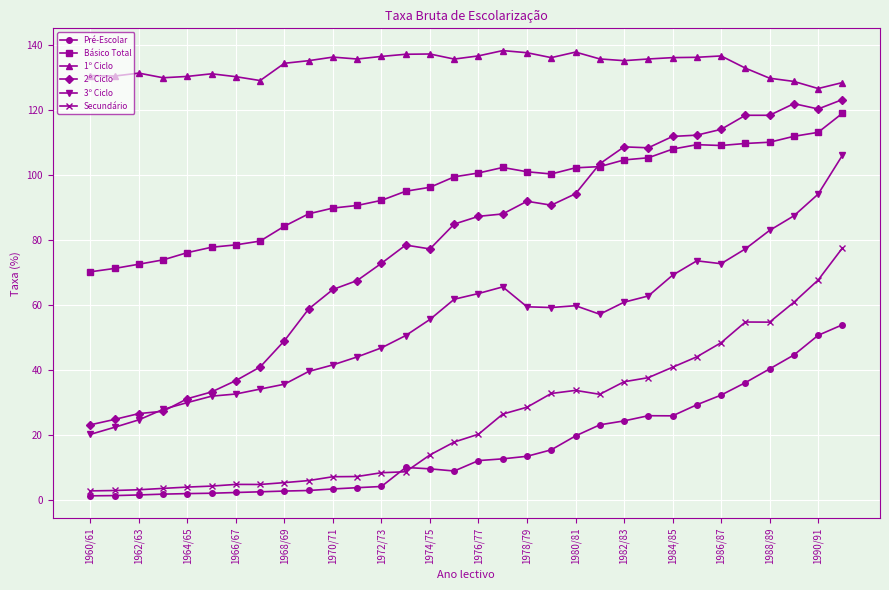

What is the value of the 1º Ciclo point at the 32nd from the left?

128.5